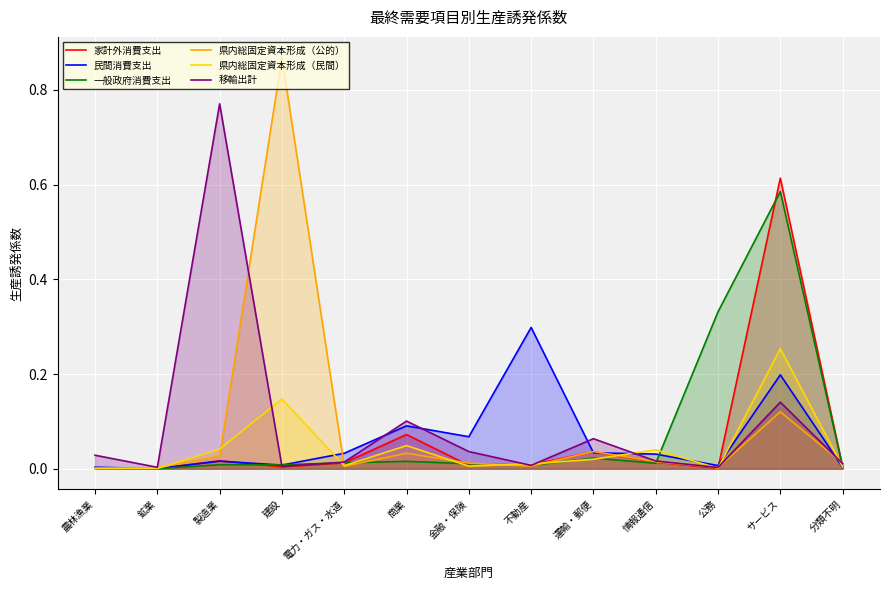

Is the value of 一般政府消費支出 at 商業 greater than the value of 移輸出計 at 分類不明?

Yes